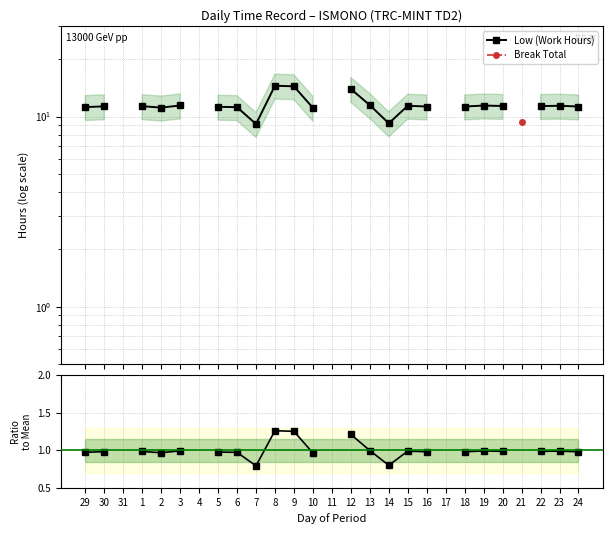

The Low (Work Hours) series shows 15.3 at 19. True or false?

False